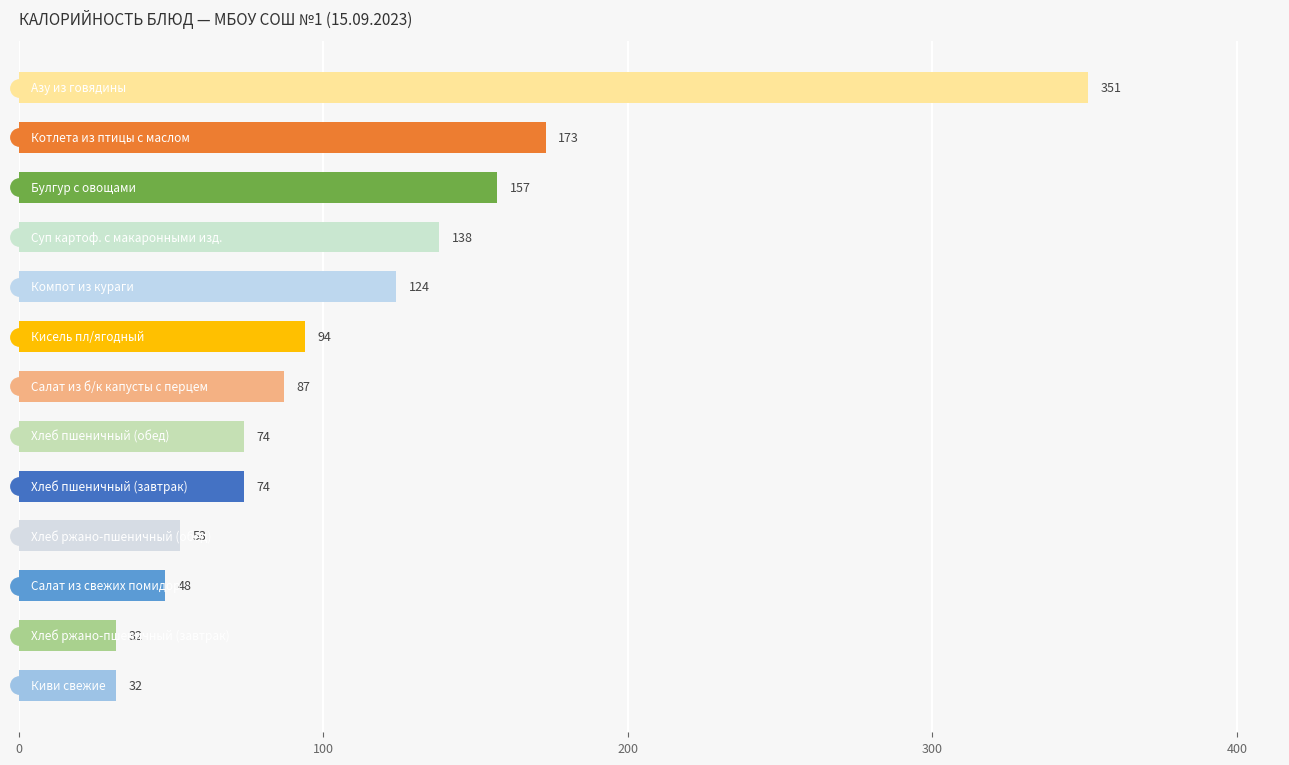

What is the value of the 5th bar from the top?

124